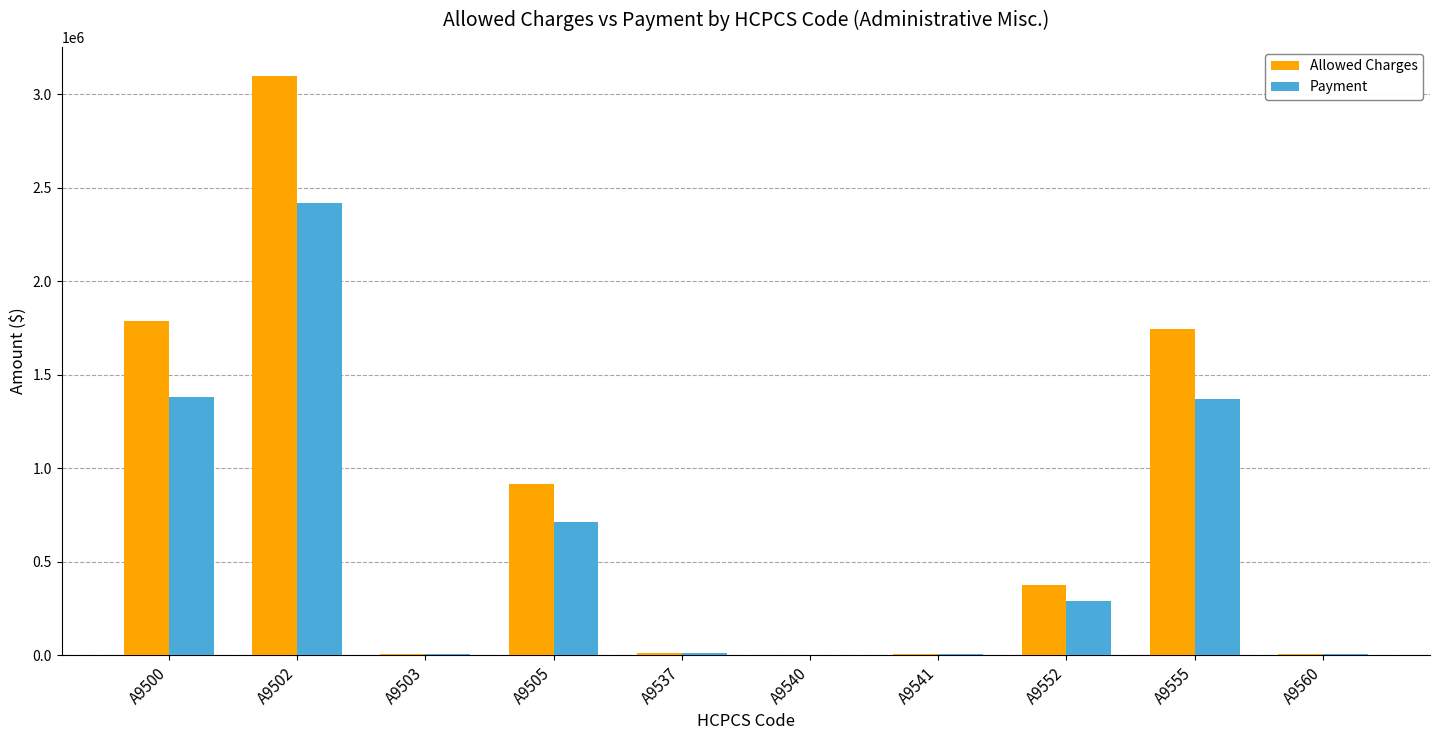

At which category is the sum across all series the highest?

A9502